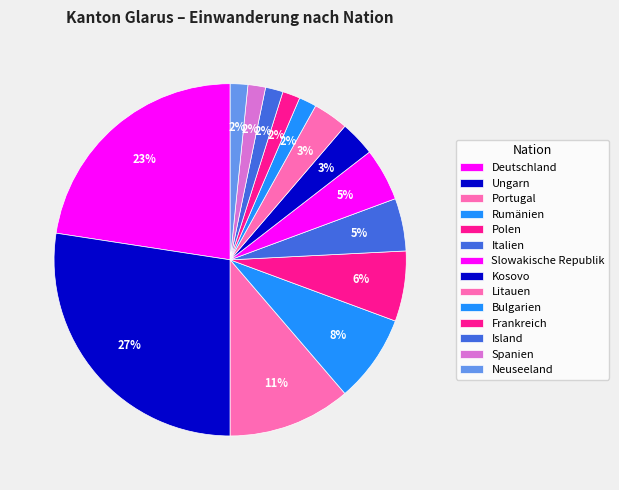

Count the number of slices in the pie.

14